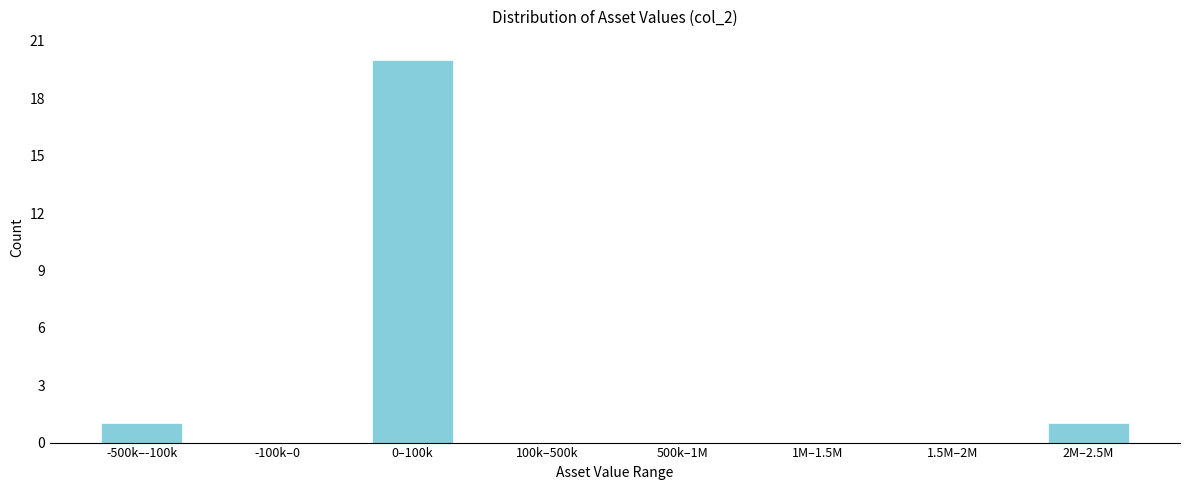

Reading left to right, extract all data points from this chart.

-500k–-100k=1	-100k–0=0	0–100k=20	100k–500k=0	500k–1M=0	1M–1.5M=0	1.5M–2M=0	2M–2.5M=1